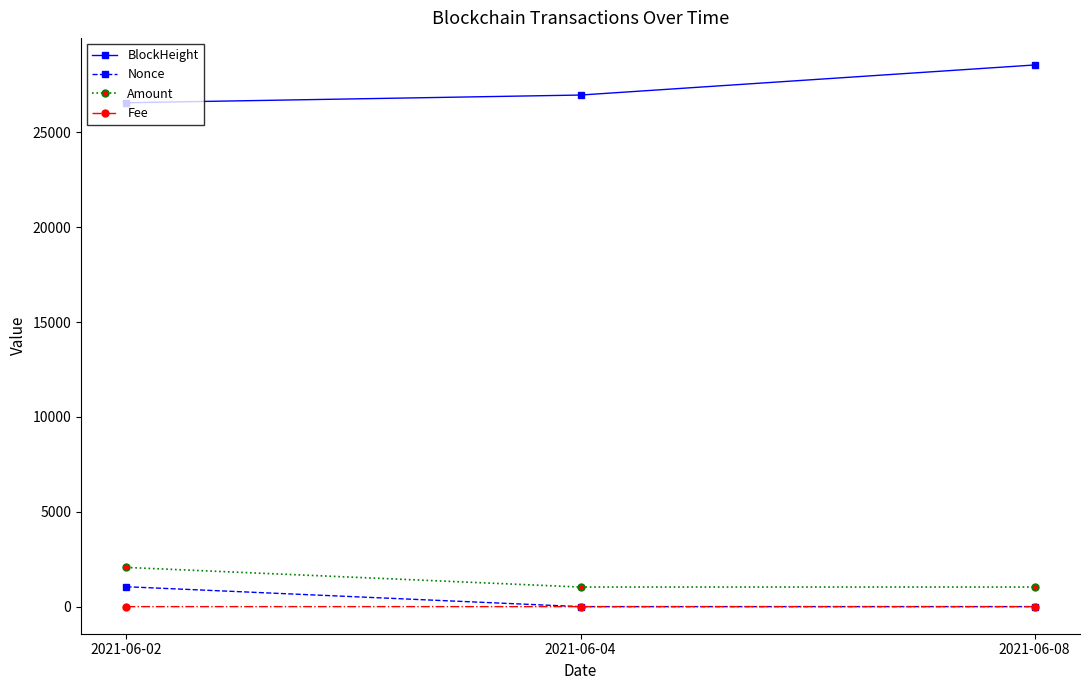

What is the sum of the BlockHeight values at 2021-06-08 and 2021-06-04?

55517.0